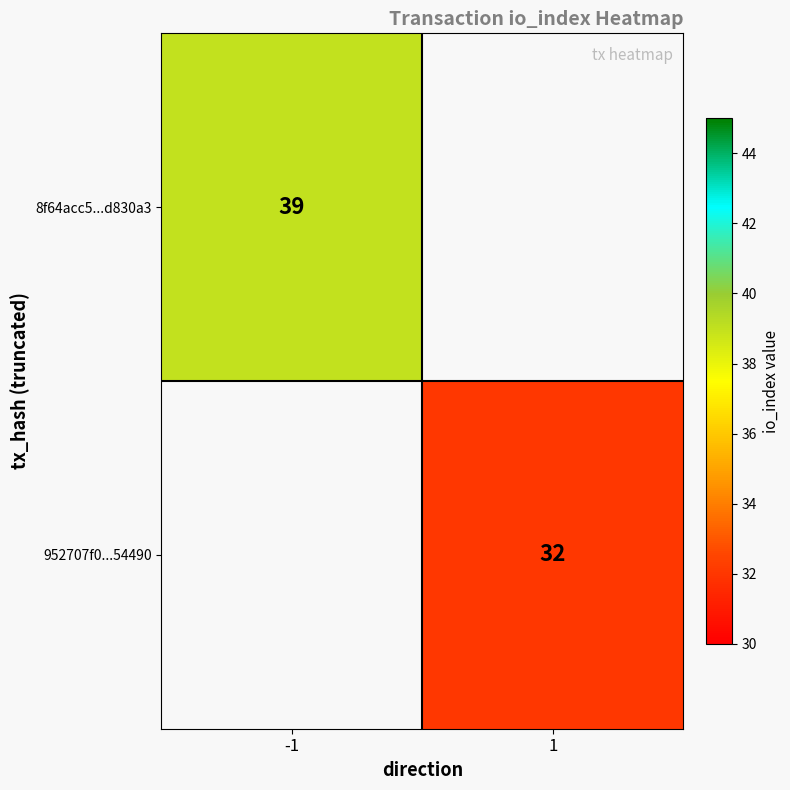

True or false: 8f64acc5...d830a3 has a value of 55 at -1.

False